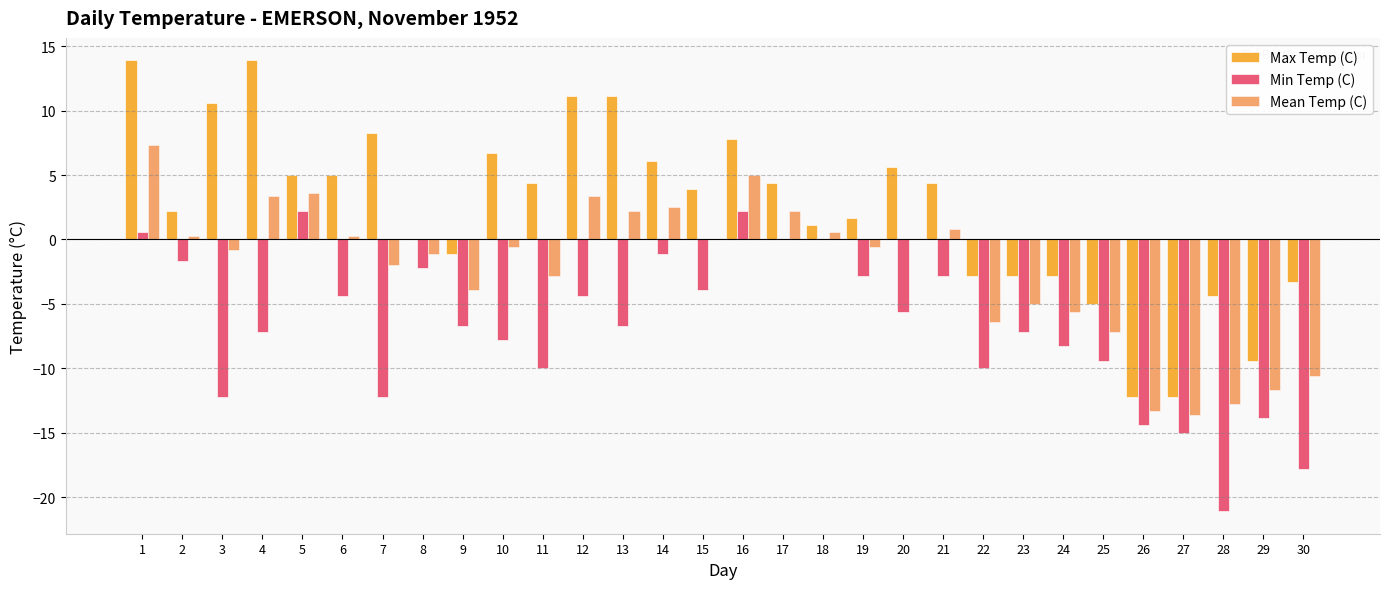

Which series has the largest total across all categories?

Max Temp (C)